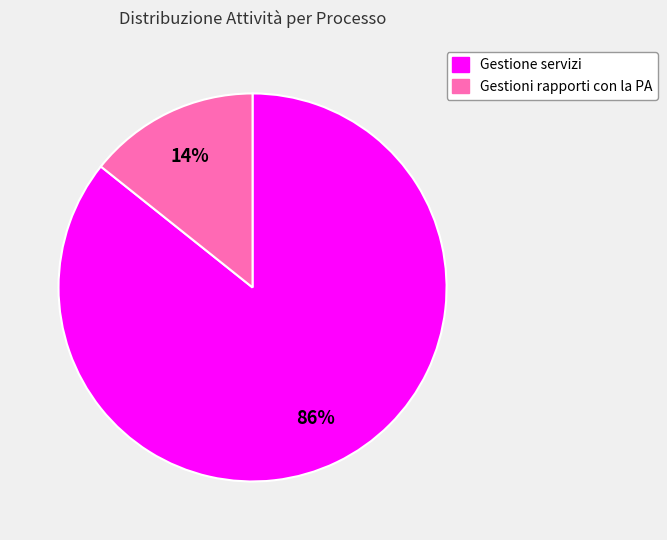

Approximately how many times larger is the value at Gestioni rapporti con la PA compared to Gestione servizi?

0.2